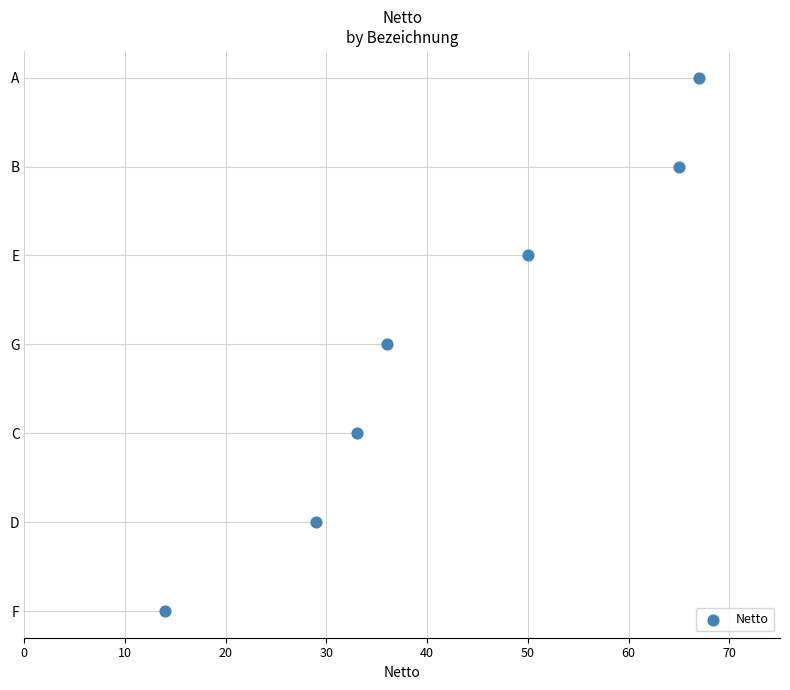

What is the ratio of the value at 50 to the value at 20?

2.5